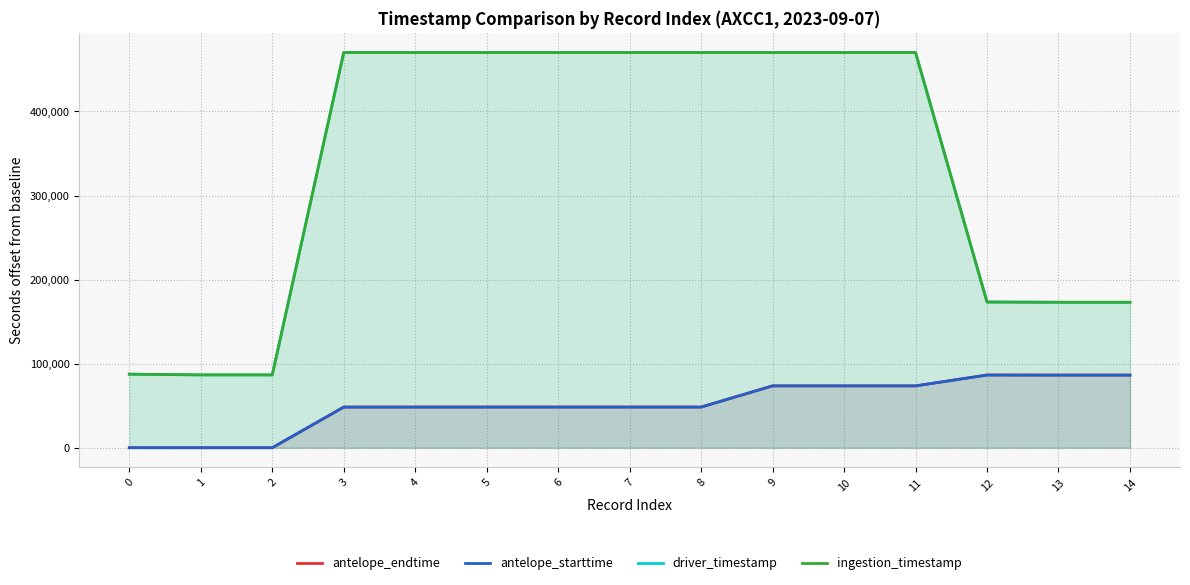

At which label does driver_timestamp reach its minimum?

1